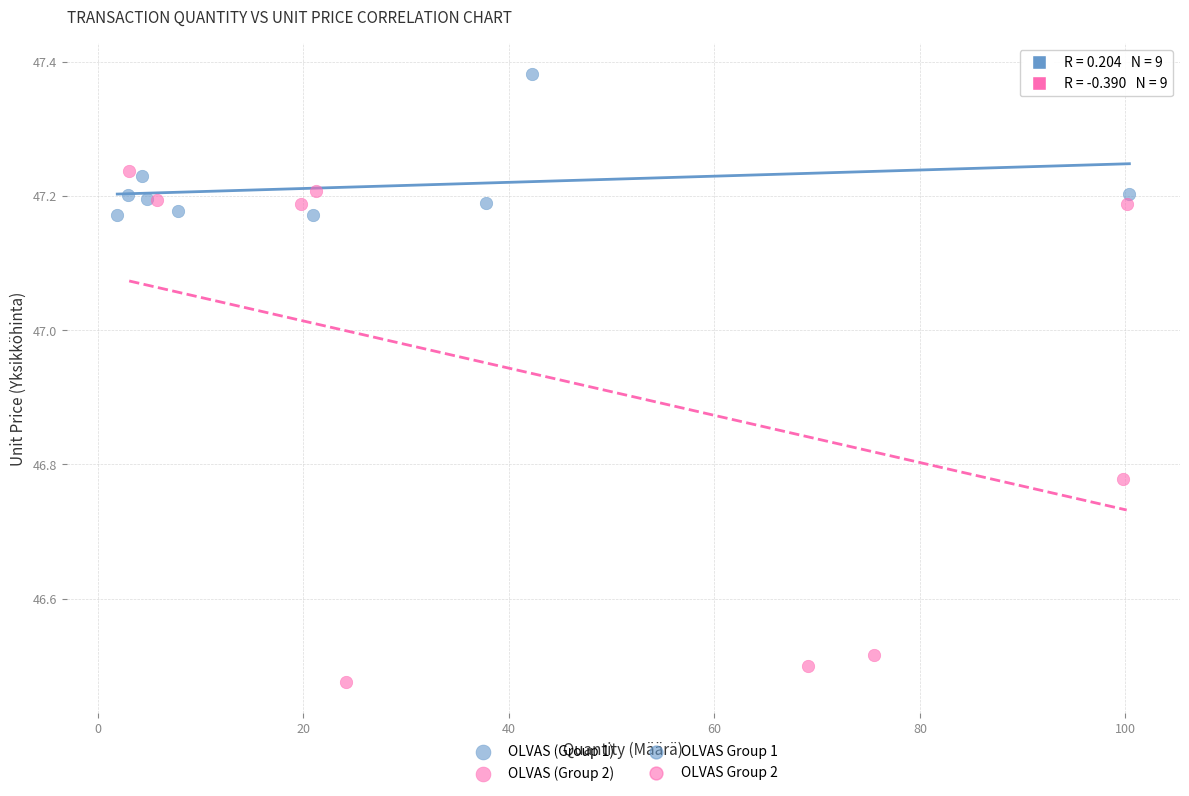

Which series reaches the minimum Y coordinate?

OLVAS (Group 2)